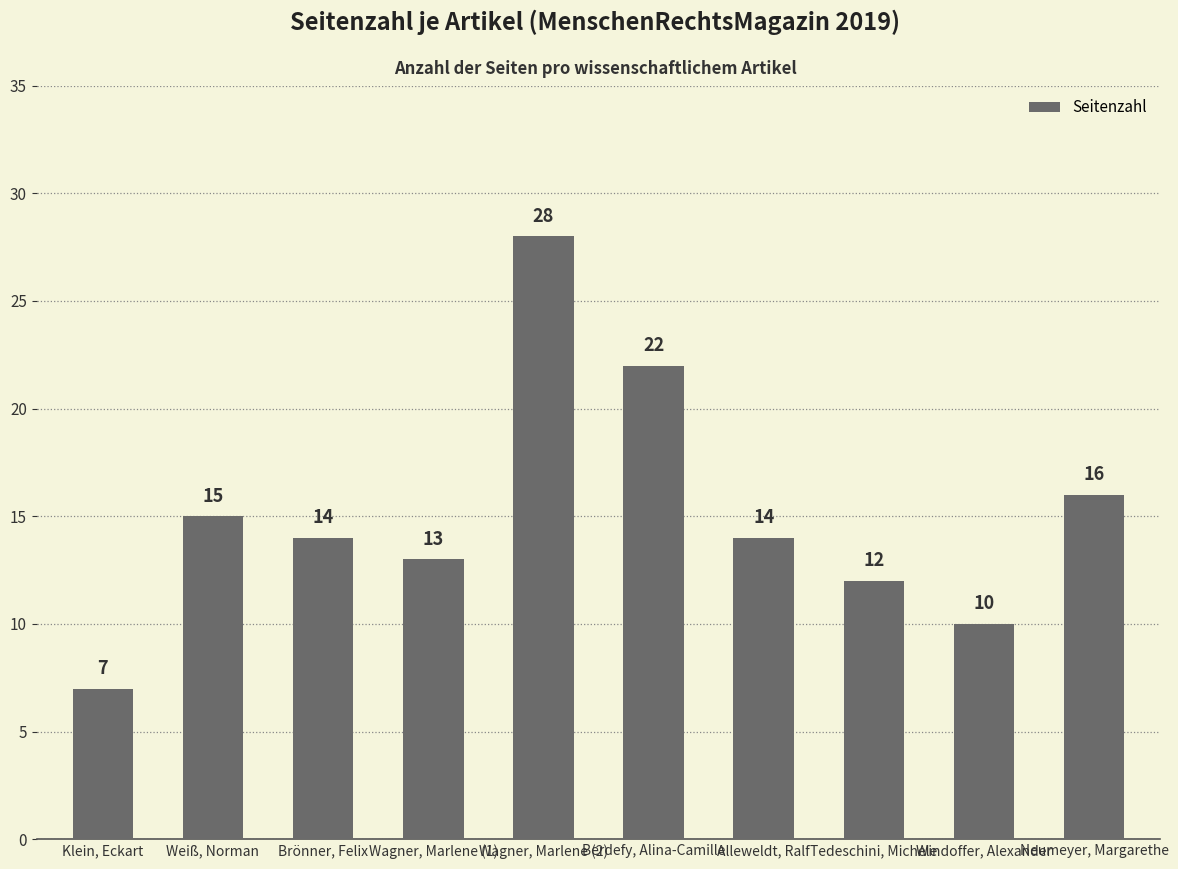

What is the sum of the values at Windoffer, Alexander and Klein, Eckart?

17